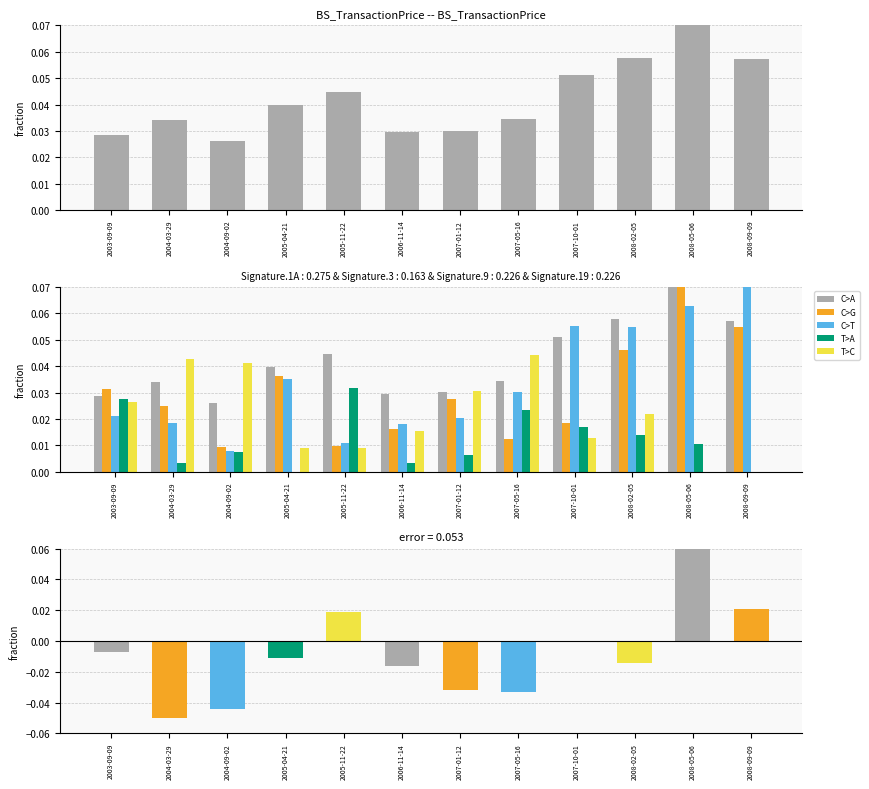

How many categories are shown in the chart?

12